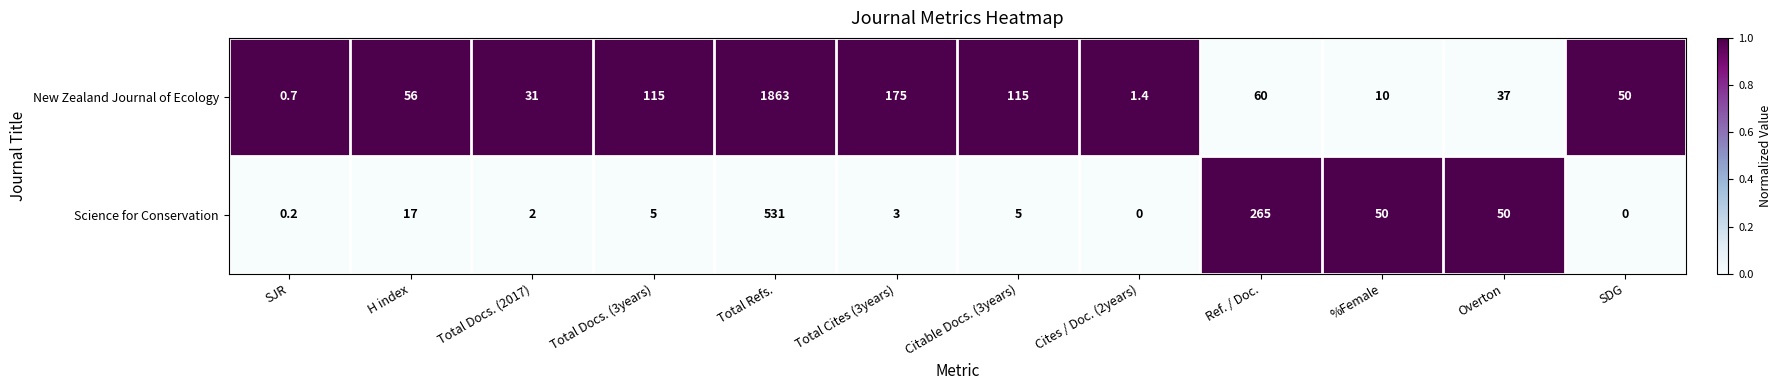

Count the number of data series in this chart.

2